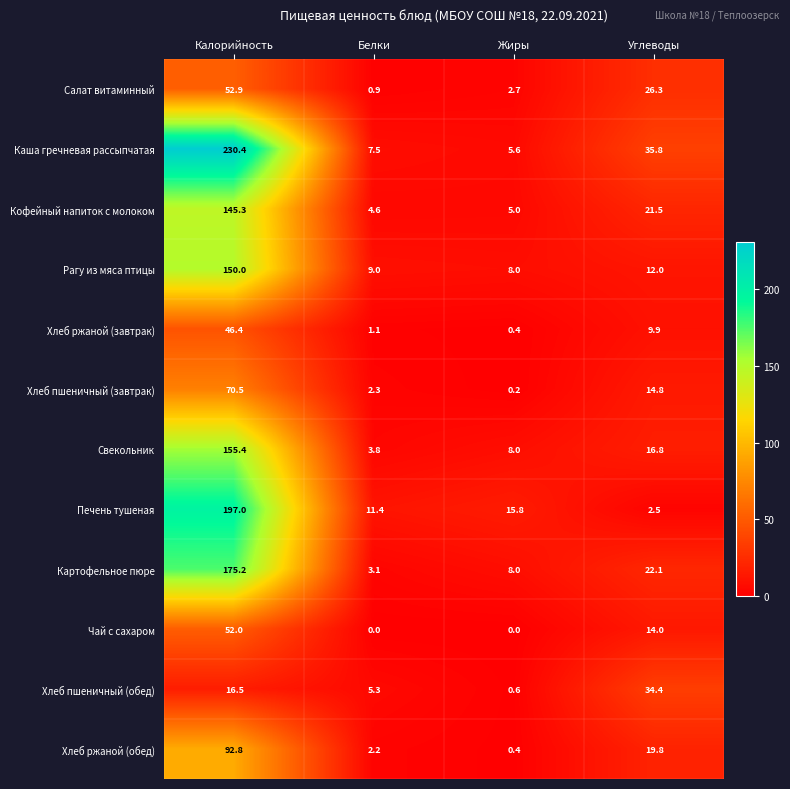

What is the difference between the second highest and second lowest values in the Печень тушеная series?

4.4